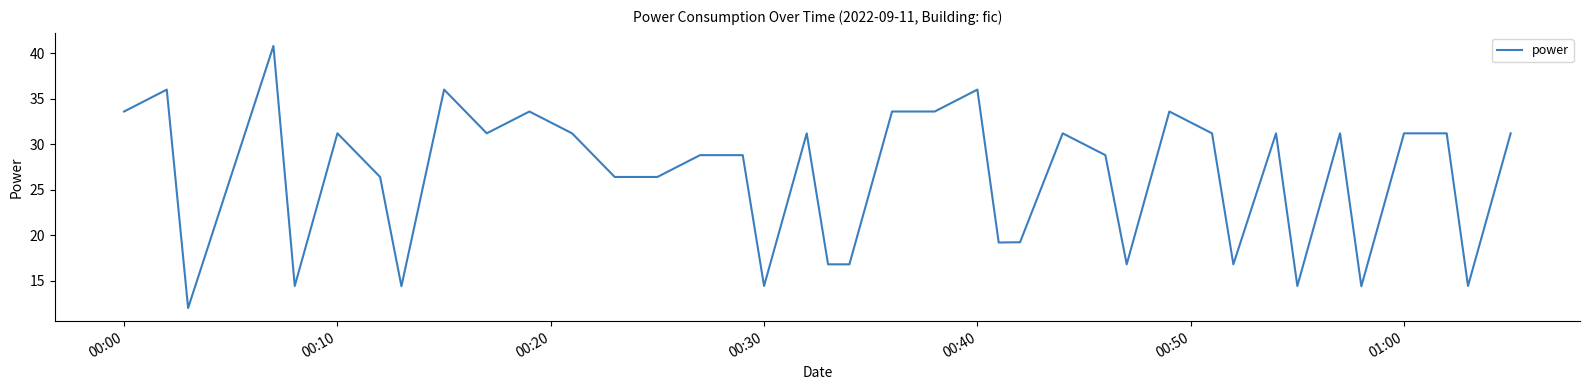

What is the smallest value displayed?

12.0